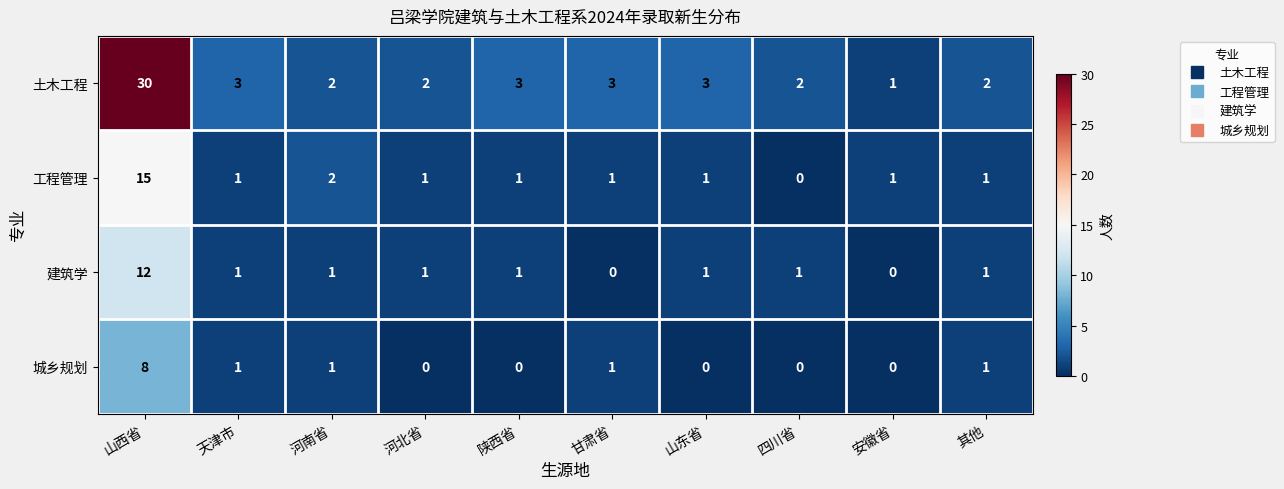

Which series has the largest total across all categories?

土木工程